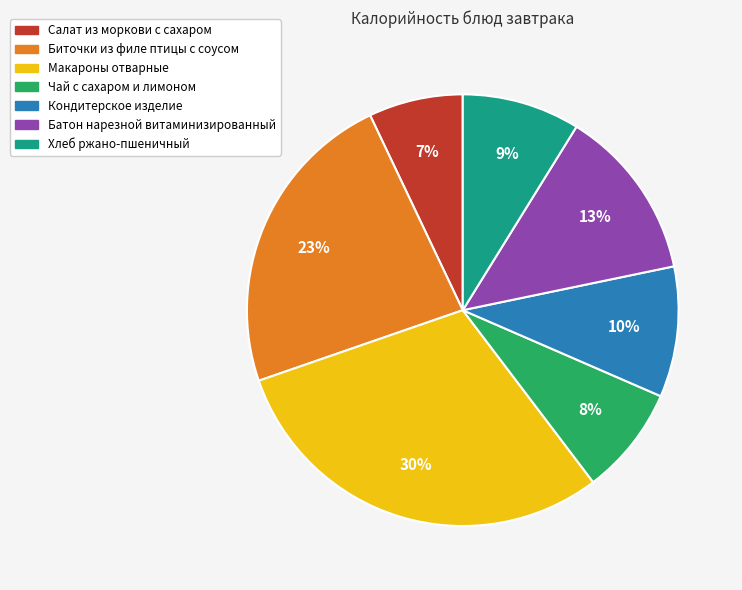

Approximately how many times larger is the value at Салат из моркови с сахаром compared to Макароны отварные?

0.2